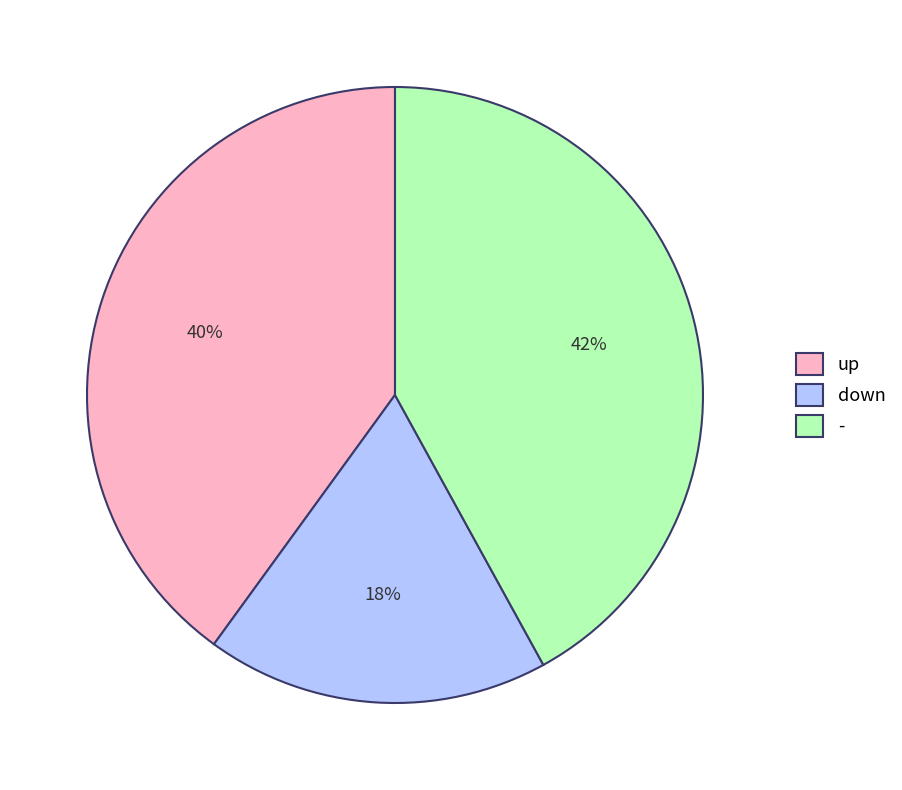

What percentage is the - slice, to the nearest percent?

42%